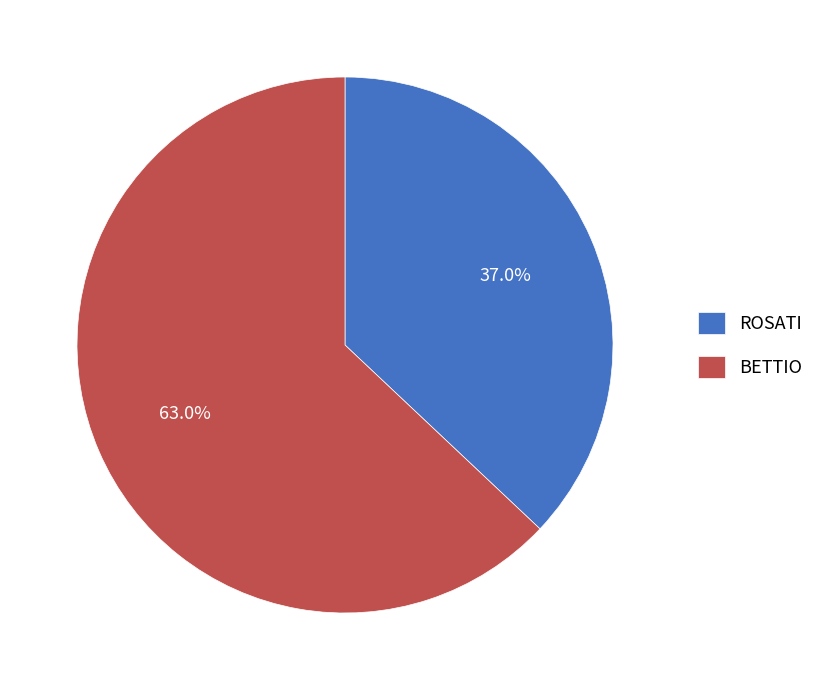

Which slice is the largest?

BETTIO